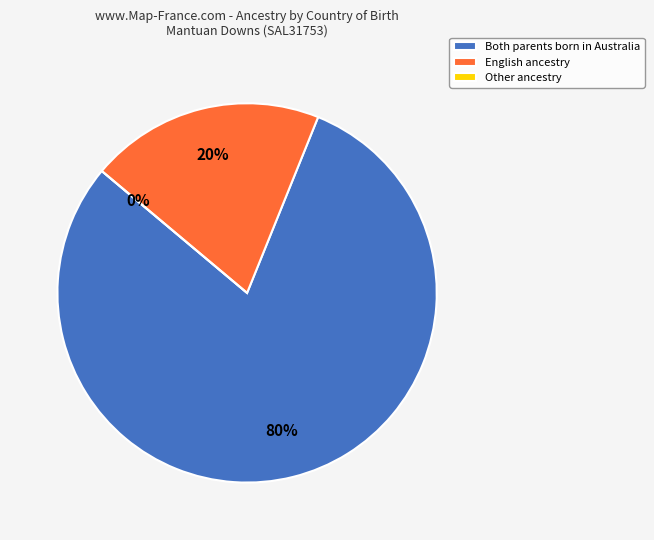

Do Other and Australian together represent more than half of the pie?

Yes